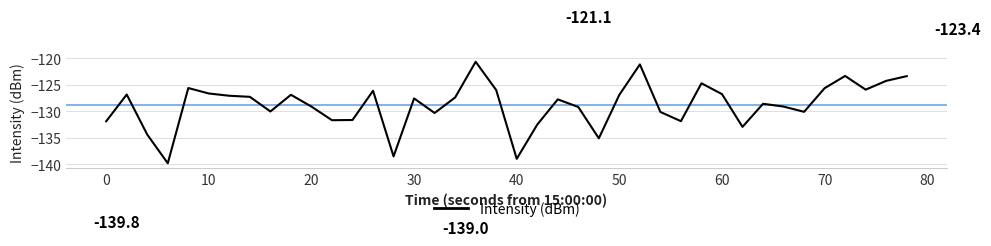

What is the maximum value shown in the chart?

-120.6